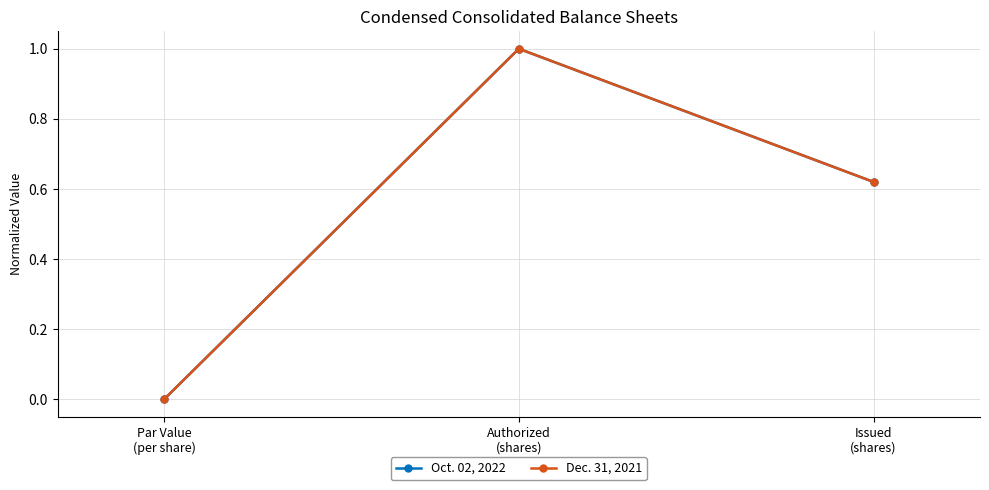

Is this an area chart (filled region under the line)?

No